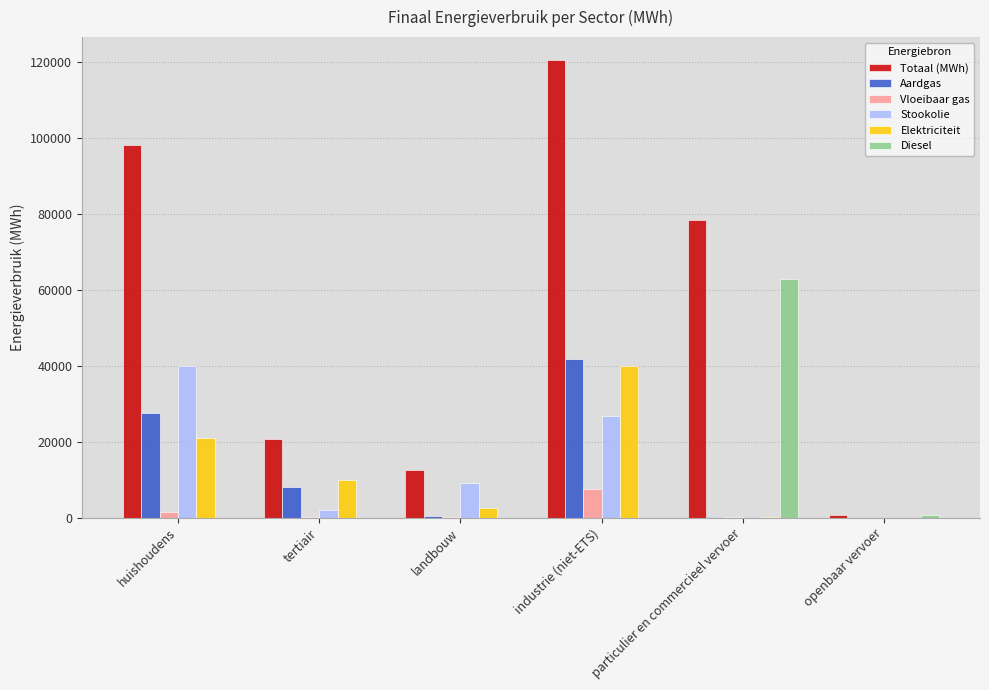

Between landbouw and openbaar vervoer, which series saw the biggest shift?

Totaal (MWh)